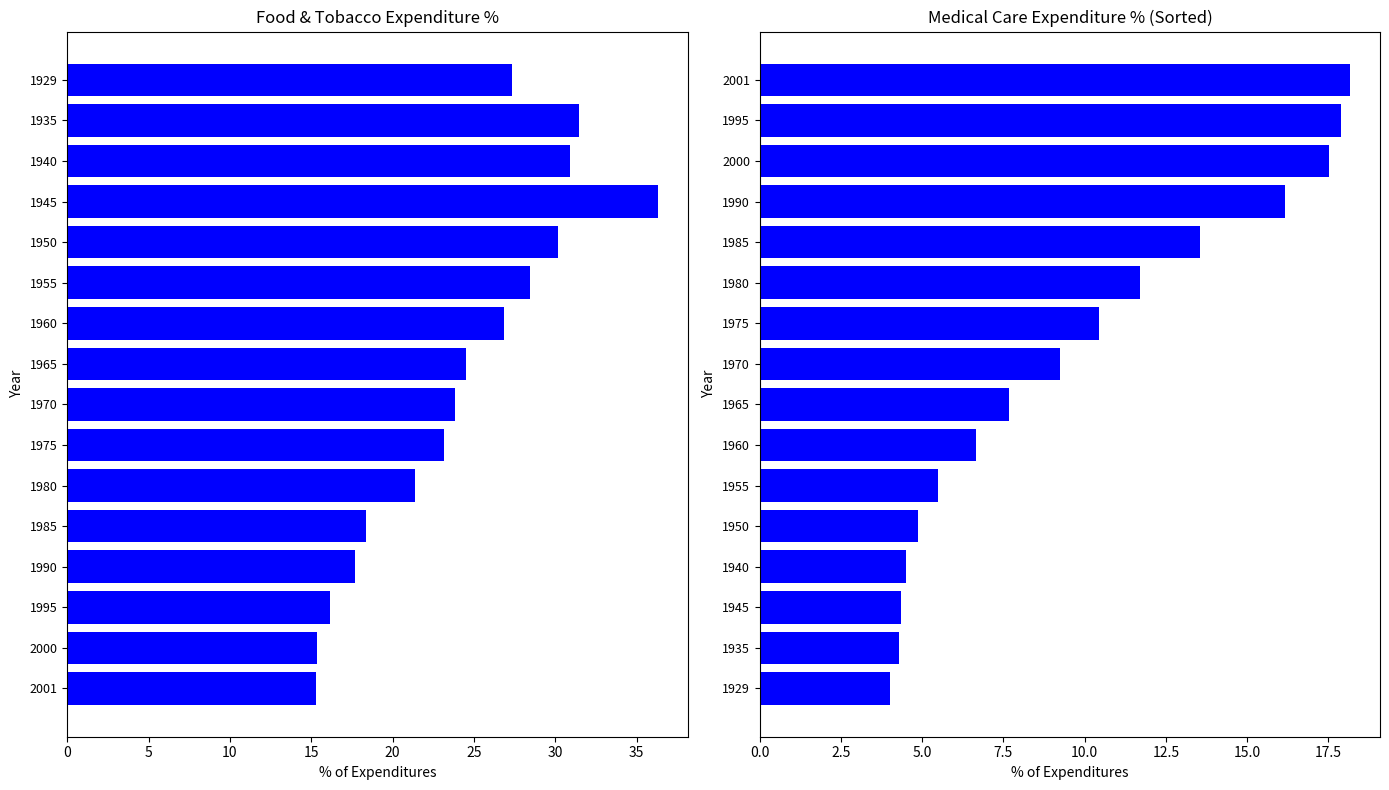

Does the chart contain stacked bars?

No